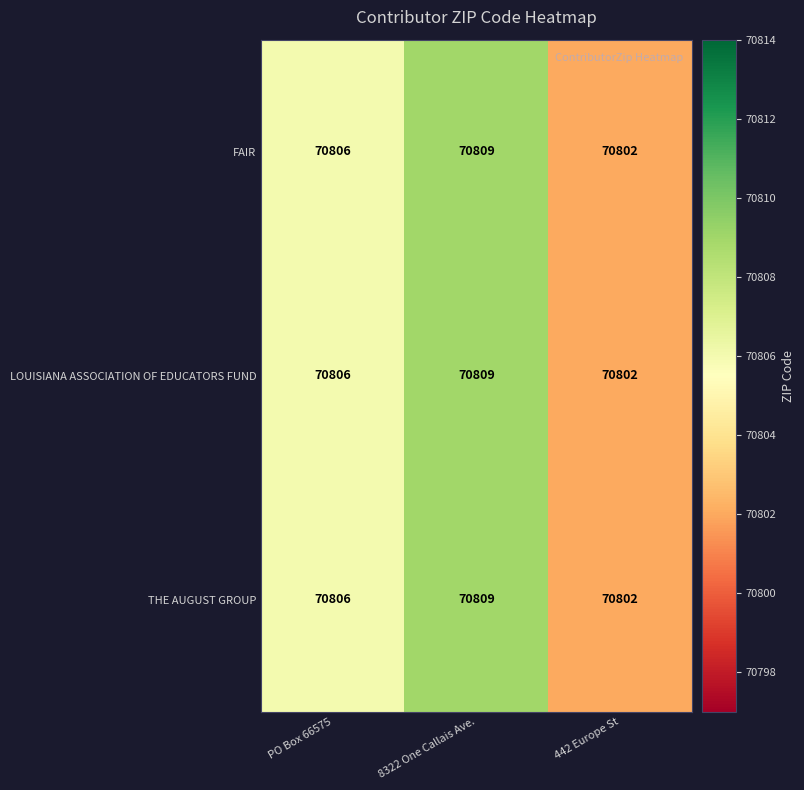

What is the sum of all THE AUGUST GROUP values?

212417